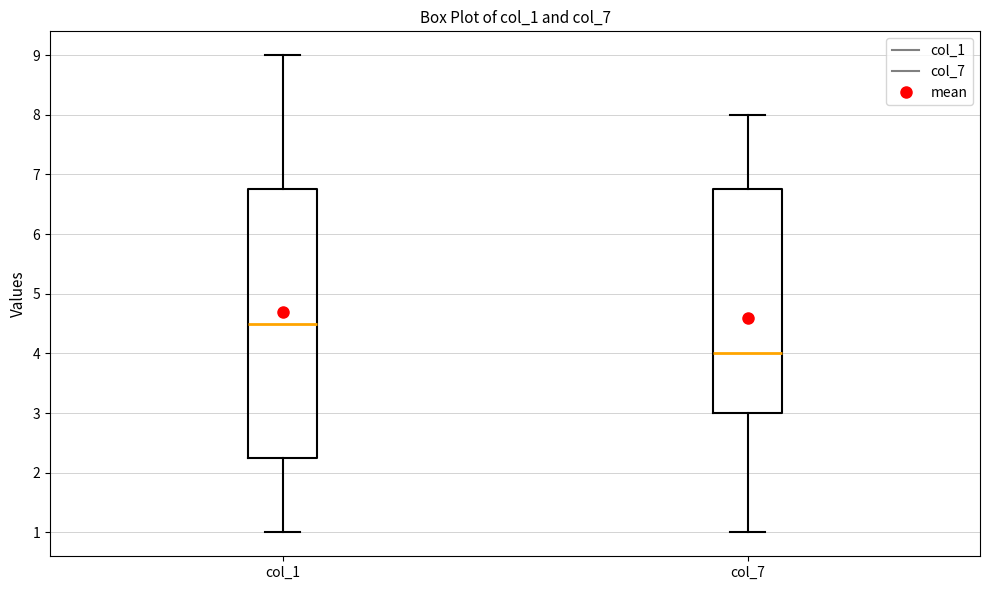

Which box has the highest median line?

col_1